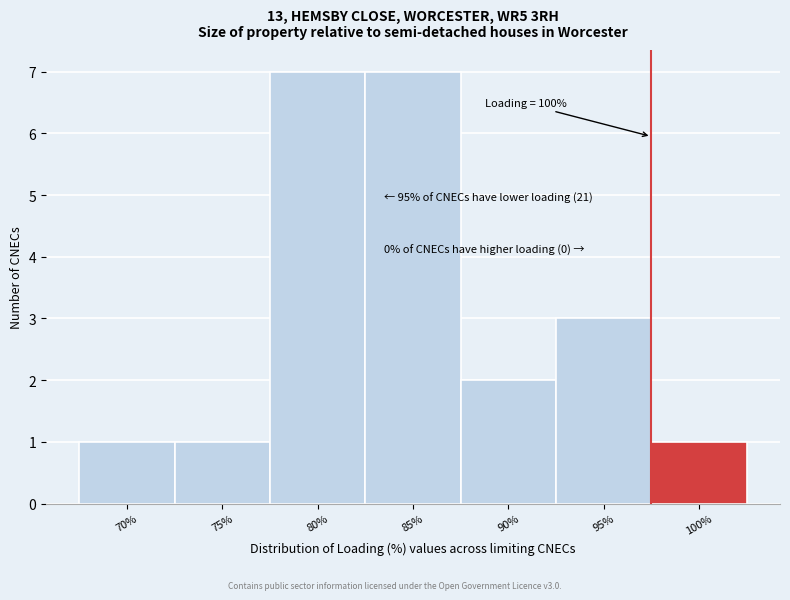

Reading left to right, what are all the values shown in this chart?

70%=1	75%=1	80%=7	85%=7	90%=2	95%=3	100%=1